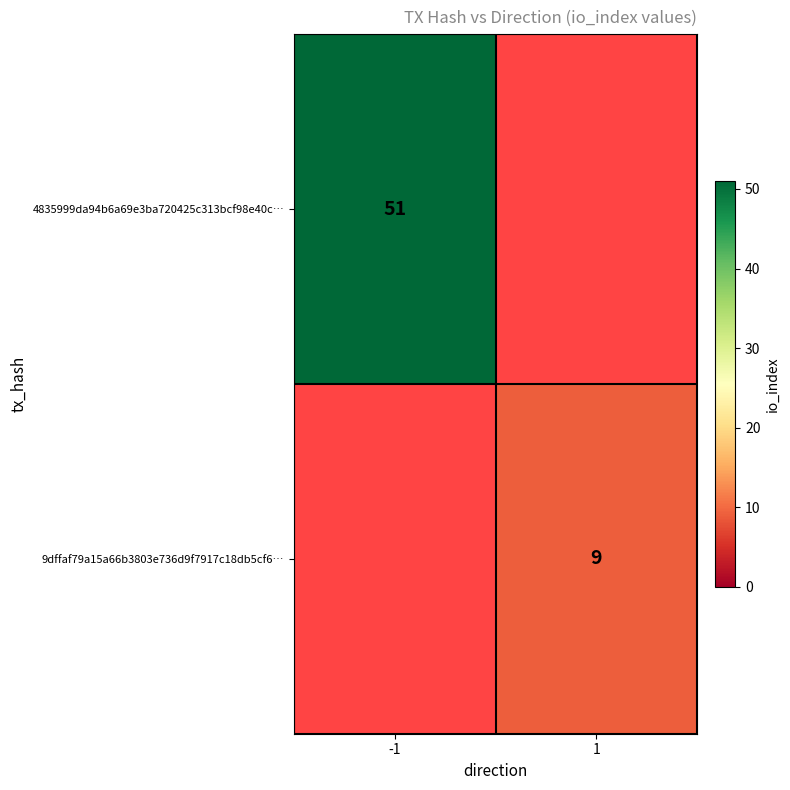

Is it true that 9dffaf79a15a66b3803e736d9f7917c18db5cf6… equals 12 at 1?

False